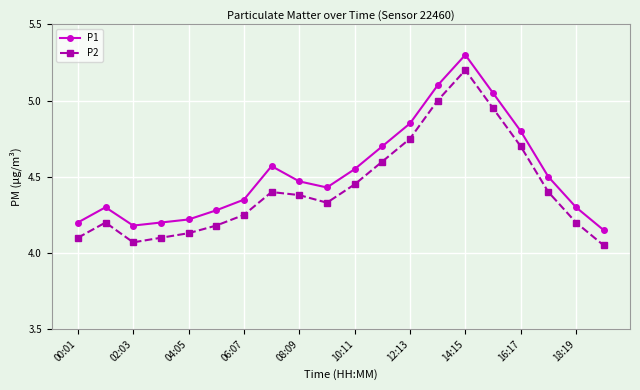

Count the number of categories in the chart.

20